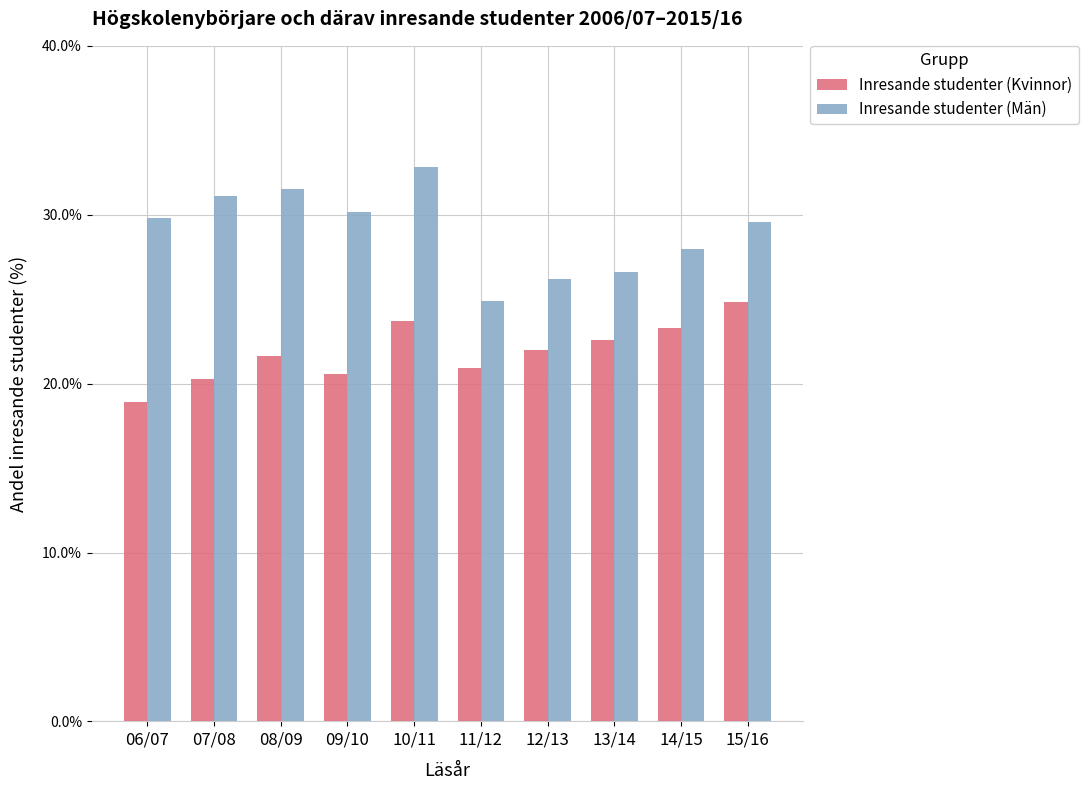

Which series changed the most between 09/10 and 12/13?

Inresande studenter (Män)